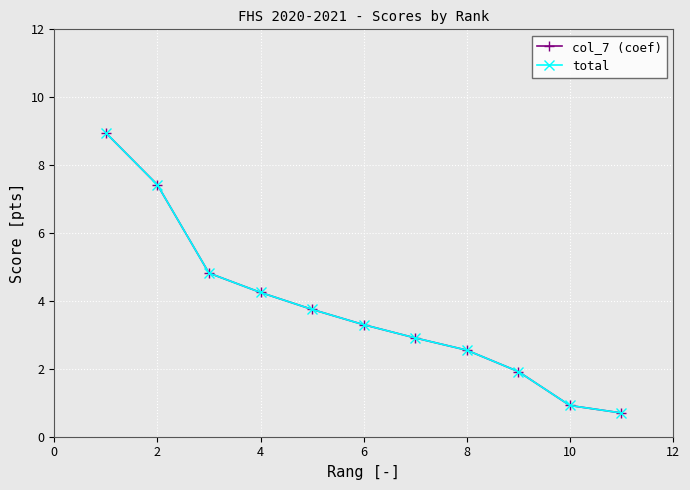

Reading left to right, extract all data points from this chart.

col_7 (coef): 8.9	7.4	4.8	4.2	3.8	3.3	2.9	2.5	1.9	0.9	0.7
total: 8.9	7.4	4.8	4.2	3.8	3.3	2.9	2.5	1.9	0.9	0.7